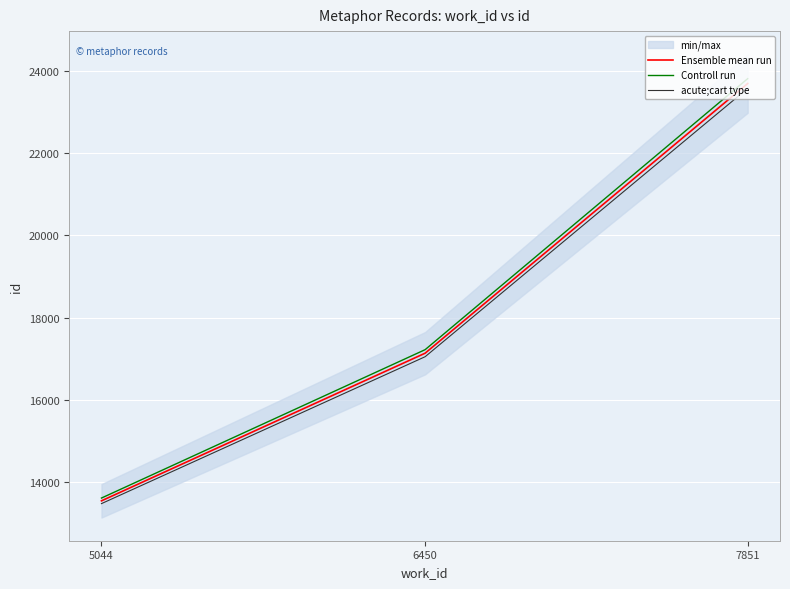

At which label does acute;cart type reach its minimum?

5044